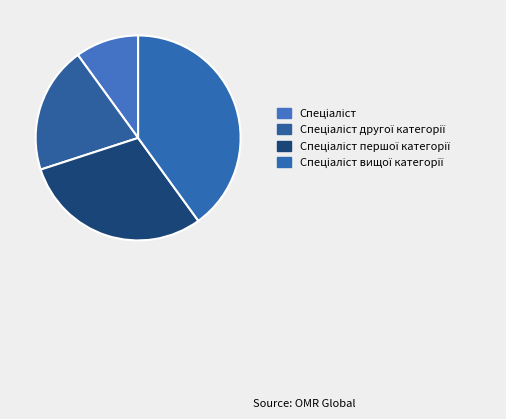

Rank the categories by value from highest to lowest.

Спеціаліст вищої категорії, Спеціаліст першої категорії, Спеціаліст другої категорії, Спеціаліст